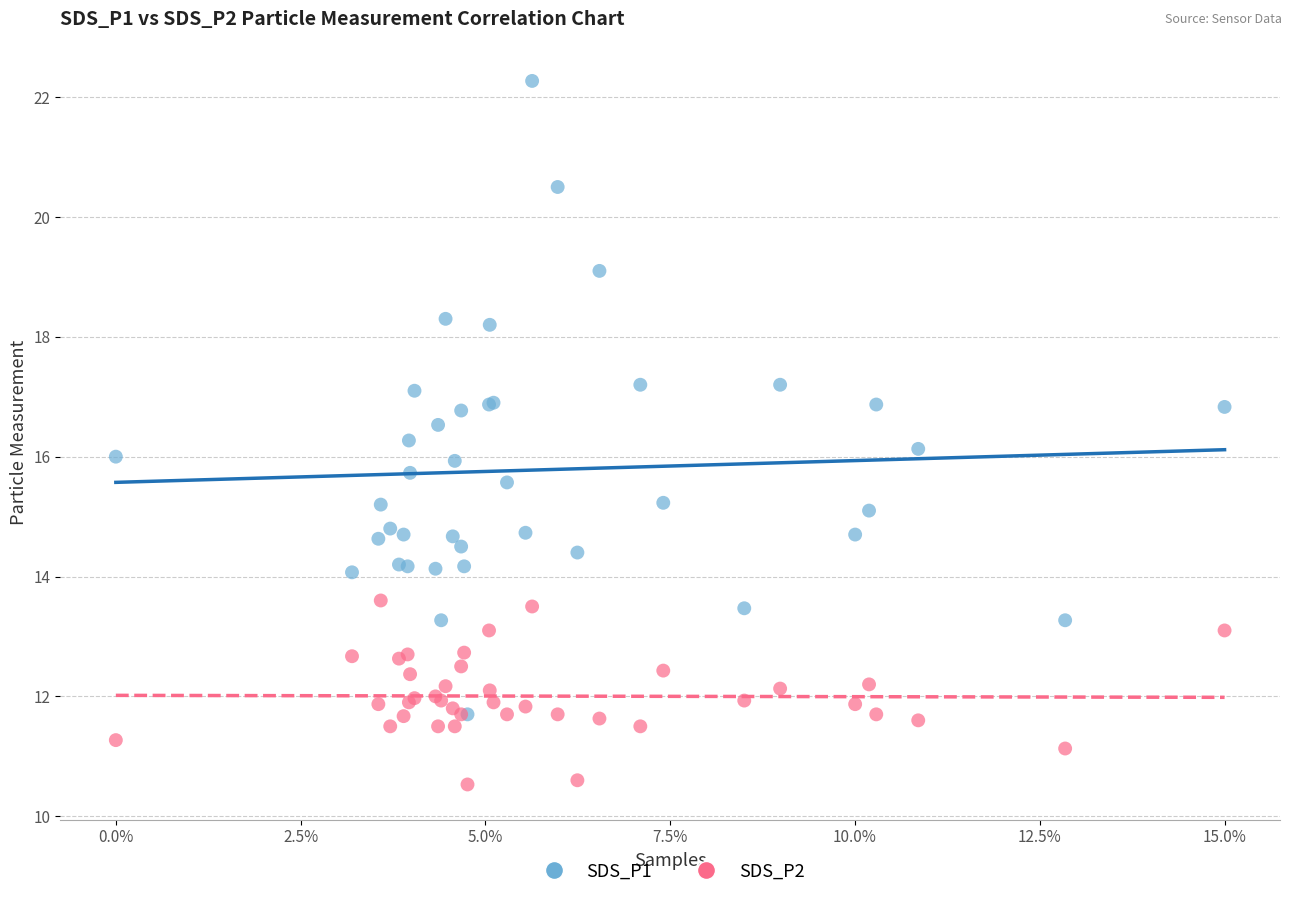

Which series has the widest spread of Y values?

SDS_P1